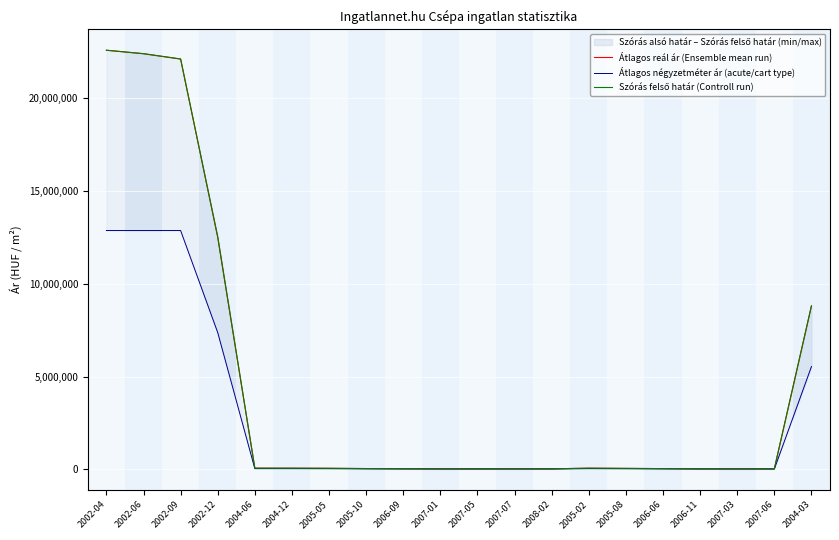

Which series has the widest spread of values?

Átlagos reál ár (Ensemble mean run)